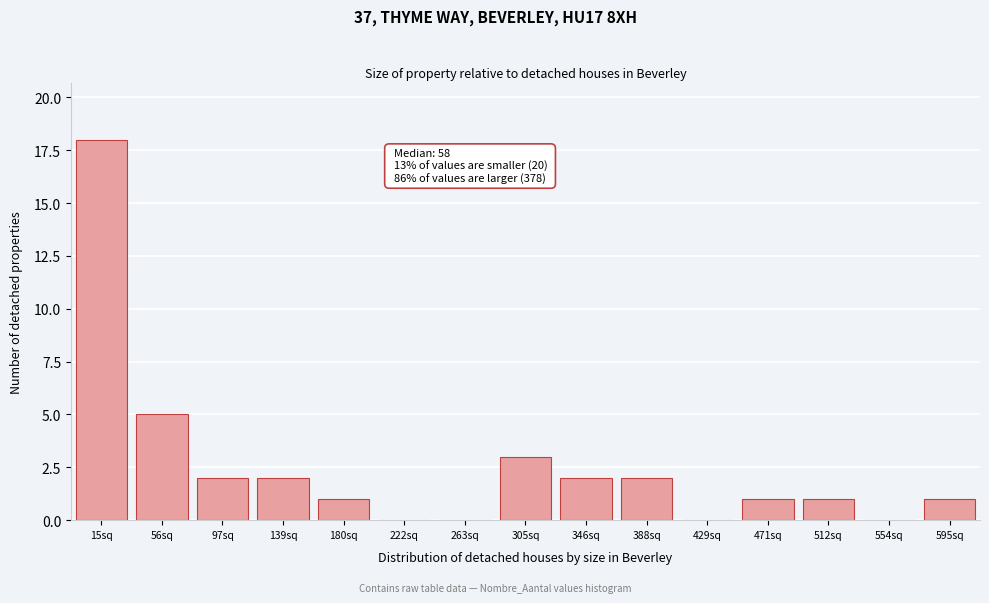

Reading left to right, what are all the values shown in this chart?

15sq=18	56sq=5	97sq=2	139sq=2	180sq=1	222sq=0	263sq=0	305sq=3	346sq=2	388sq=2	429sq=0	471sq=1	512sq=1	554sq=0	595sq=1